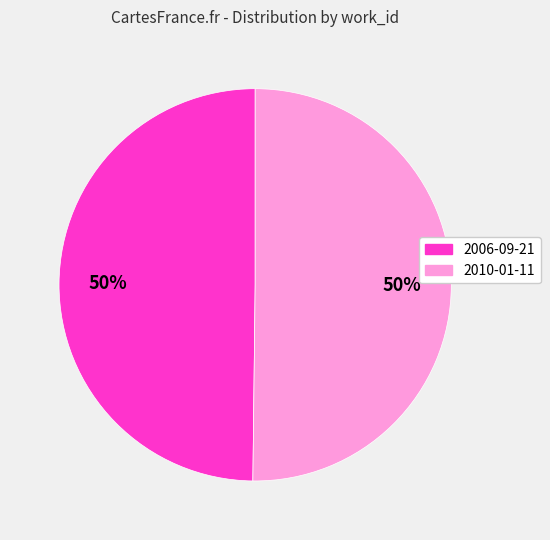

To the nearest percent, what is the average slice percentage?

50%